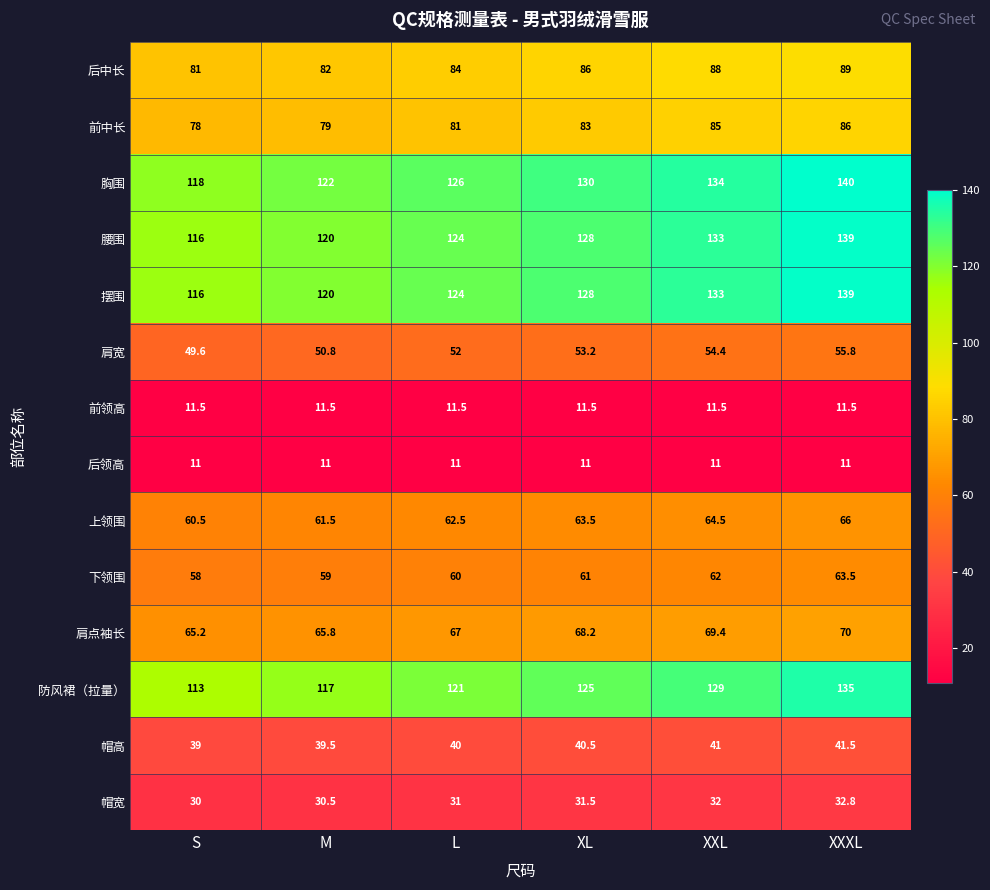

True or false: 摆围 has a value of 120.0 at M.

True